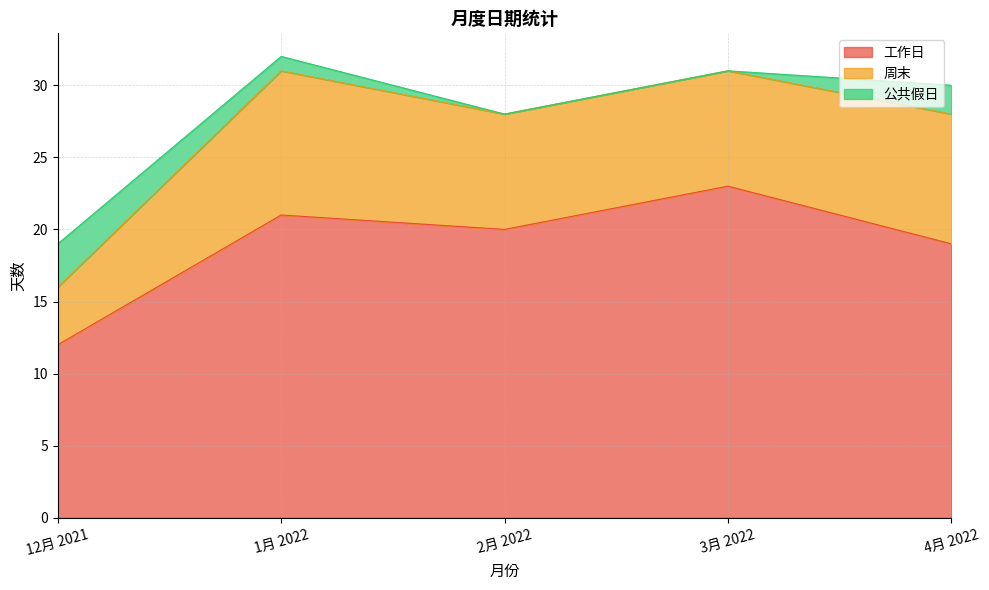

Rank the series by their maximum value, from highest to lowest.

工作日, 周末, 公共假日